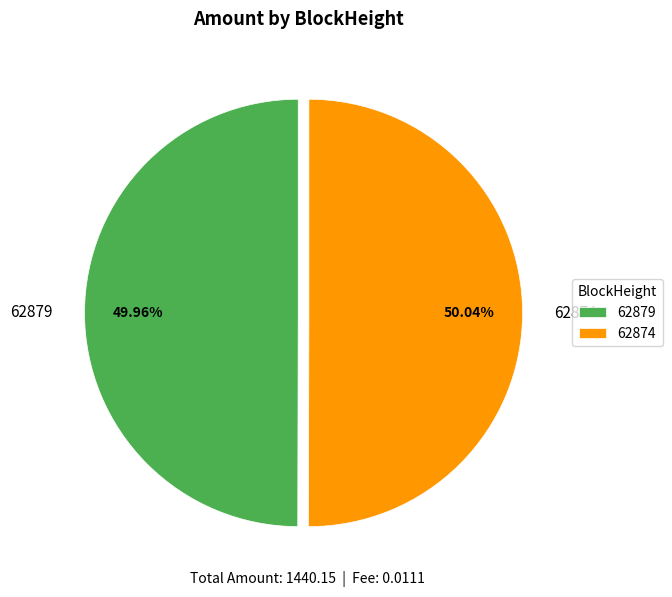

Is the sum of 62874 and 62879 greater than half?

Yes